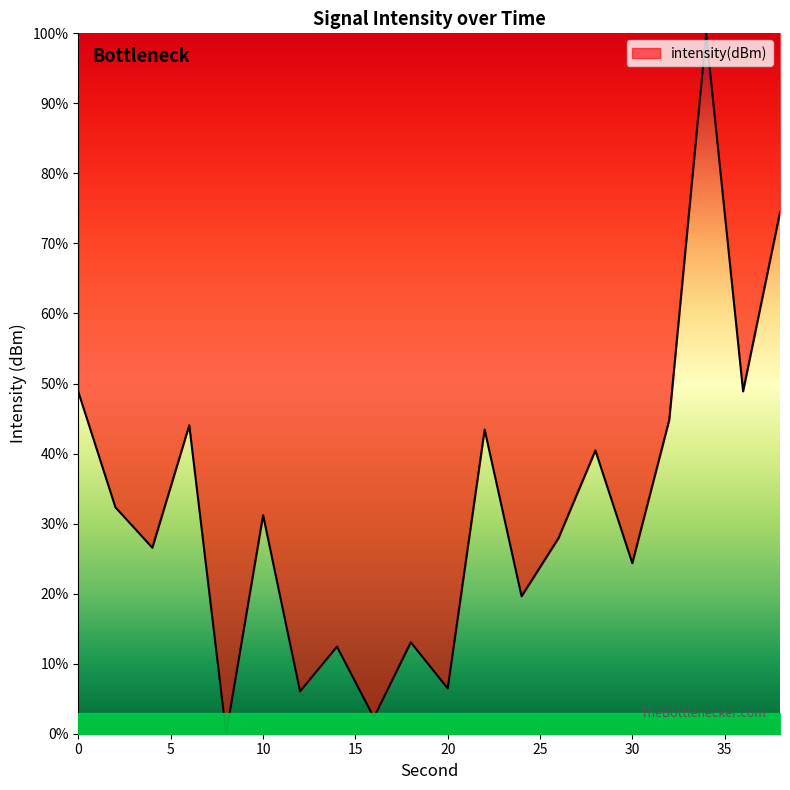

What is the greatest value displayed?

100.0